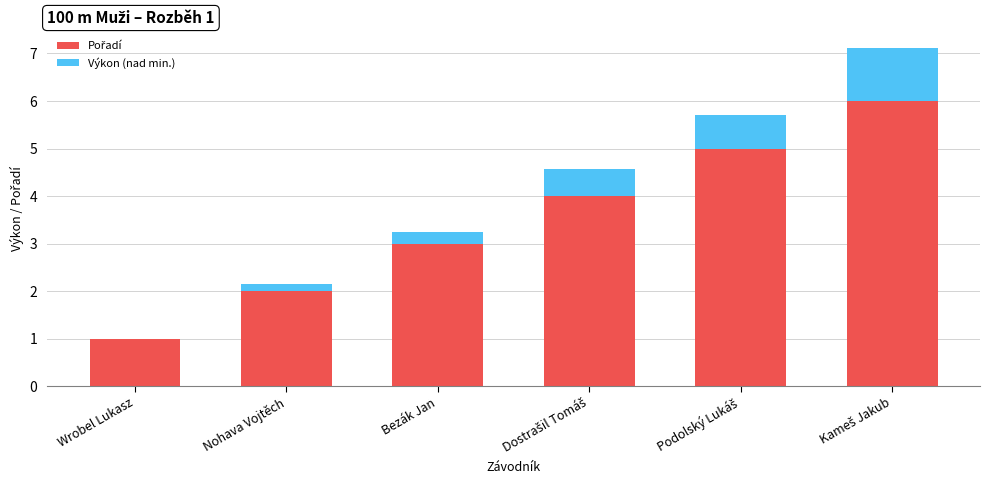

What is the total value across all series at Wrobel Lukasz?

1.0